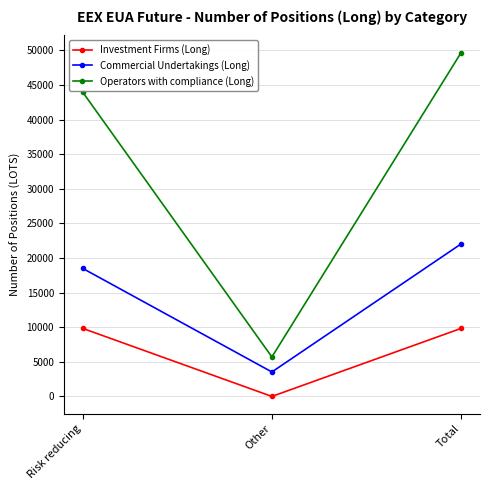

Read the Commercial Undertakings (Long) value at Risk reducing.

18497